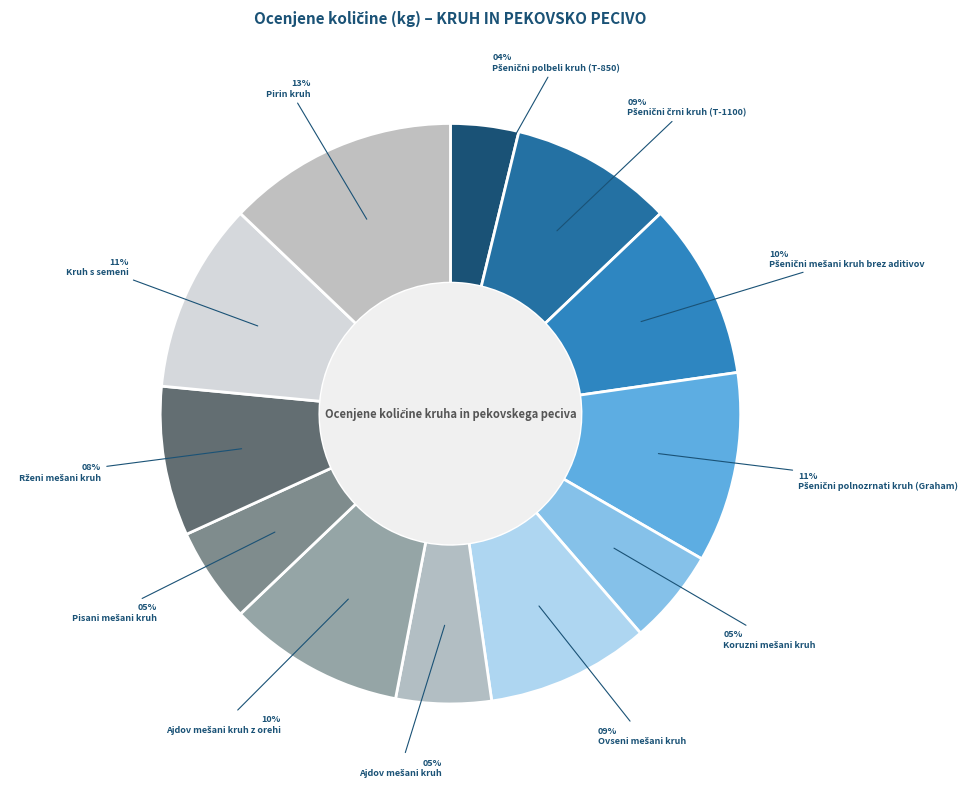

How many segments does this pie chart have?

12